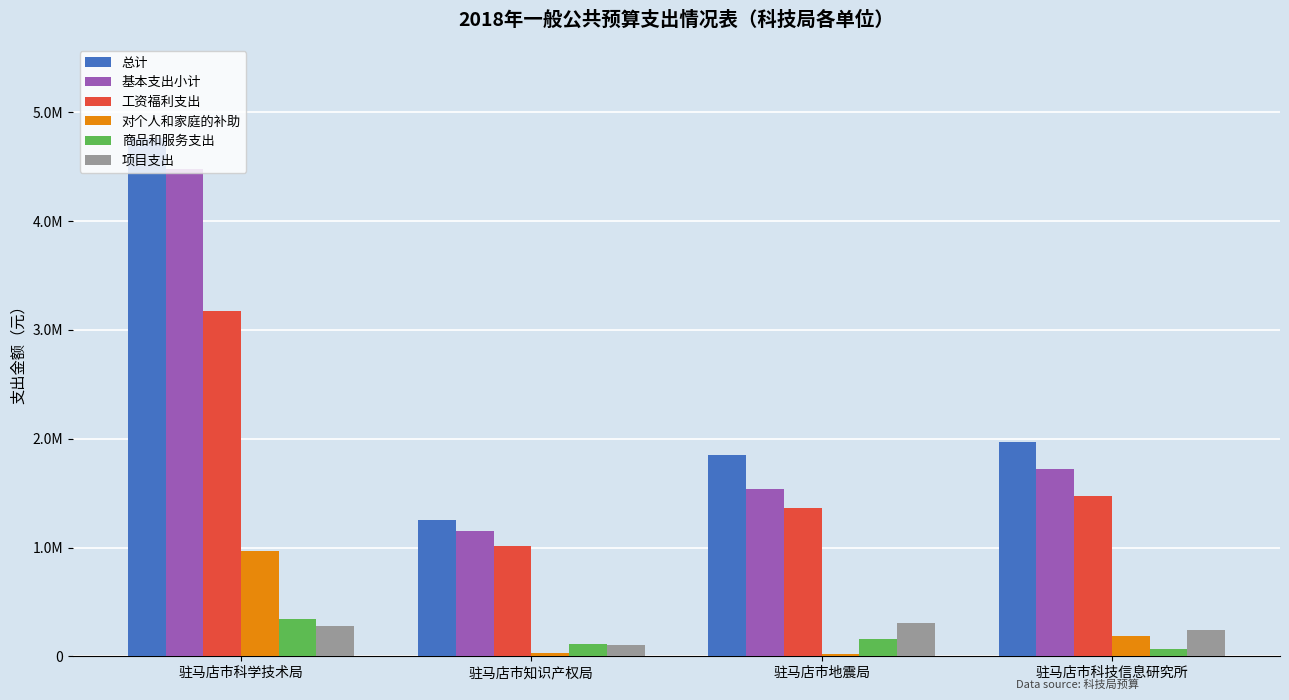

Reading left to right, extract all data points from this chart.

总计: 驻马店市科学技术局=4764435	驻马店市知识产权局=1253002	驻马店市地震局=1852460	驻马店市科技信息研究所=1965482
基本支出小计: 驻马店市科学技术局=4484435	驻马店市知识产权局=1153002	驻马店市地震局=1542460	驻马店市科技信息研究所=1725482
工资福利支出: 驻马店市科学技术局=3177340	驻马店市知识产权局=1014205	驻马店市地震局=1362335	驻马店市科技信息研究所=1474075
对个人和家庭的补助: 驻马店市科学技术局=964090	驻马店市知识产权局=26440	驻马店市地震局=25528	驻马店市科技信息研究所=188086
商品和服务支出: 驻马店市科学技术局=343005	驻马店市知识产权局=112357	驻马店市地震局=154597	驻马店市科技信息研究所=63321
项目支出: 驻马店市科学技术局=280000	驻马店市知识产权局=100000	驻马店市地震局=310000	驻马店市科技信息研究所=240000